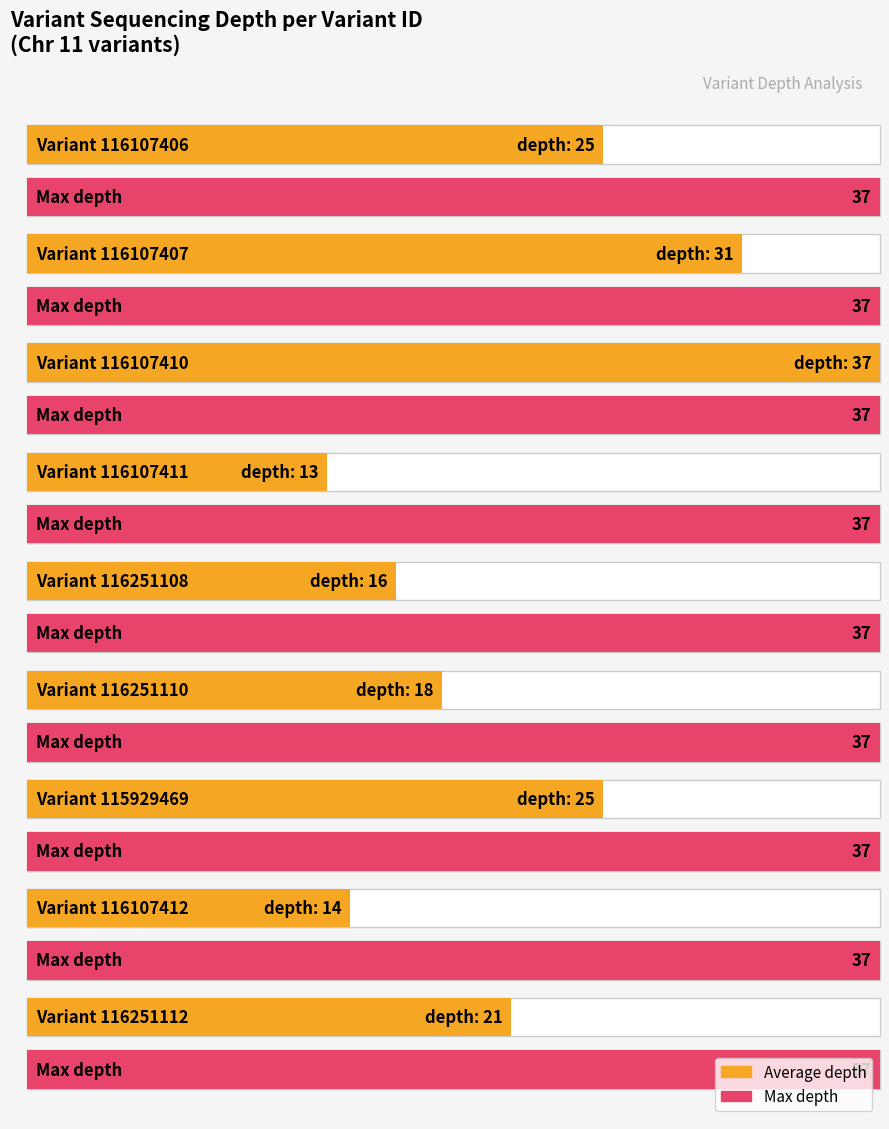

True or false: Average depth has a value of 14 at 116107412.

True